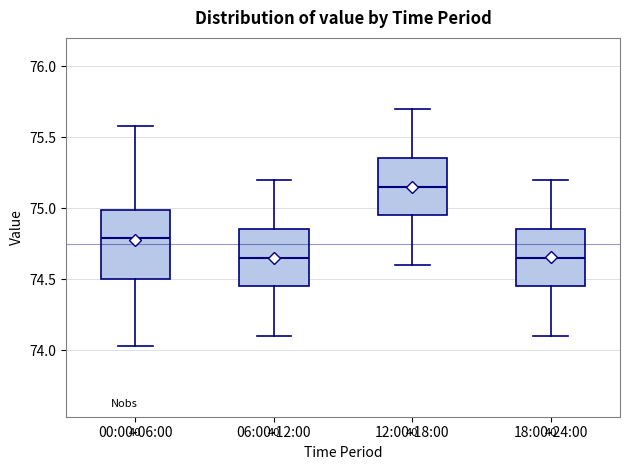

Which box has the highest median line?

12:00-18:00